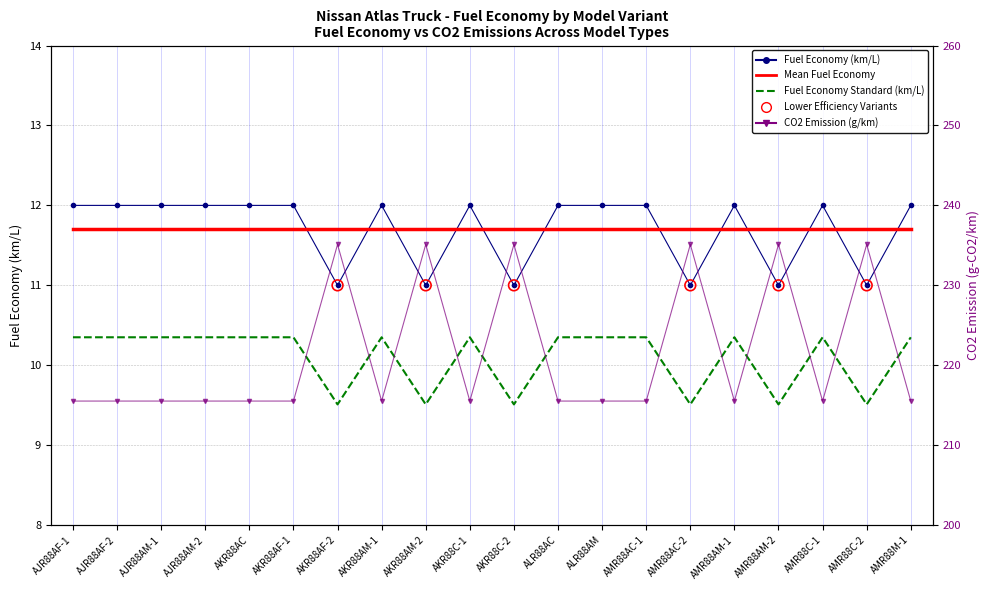

Which series has the largest total across all categories?

Fuel Economy Standard (km/L)